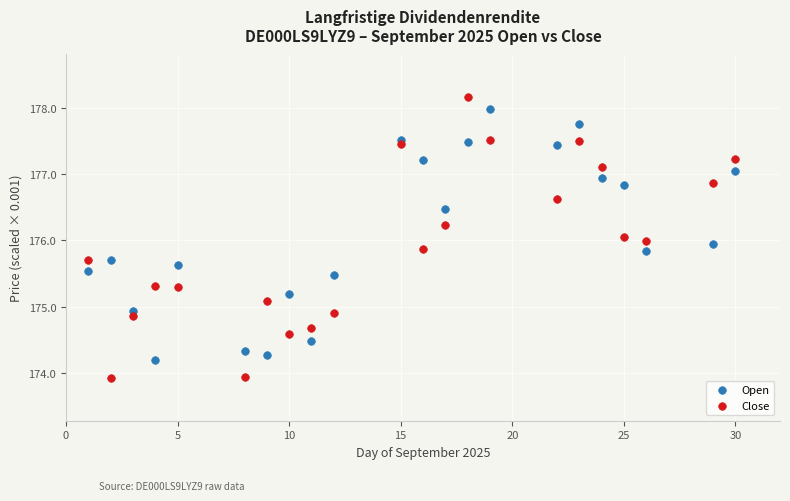

Which series contains the lowest Y value?

Close